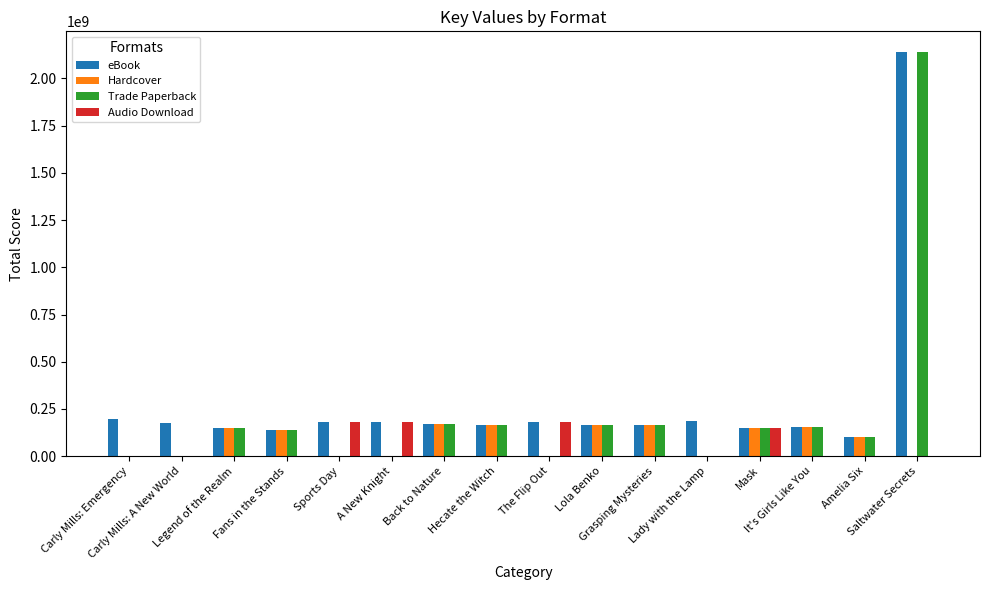

What is the maximum value for Trade Paperback?

2142564733